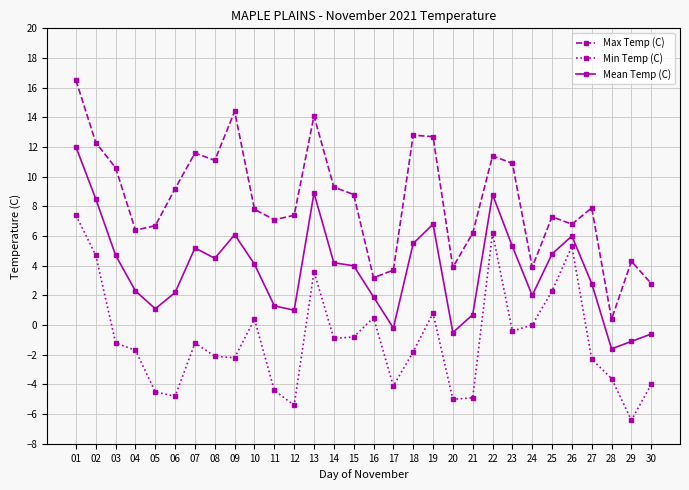

Which series has the widest spread of values?

Max Temp (C)